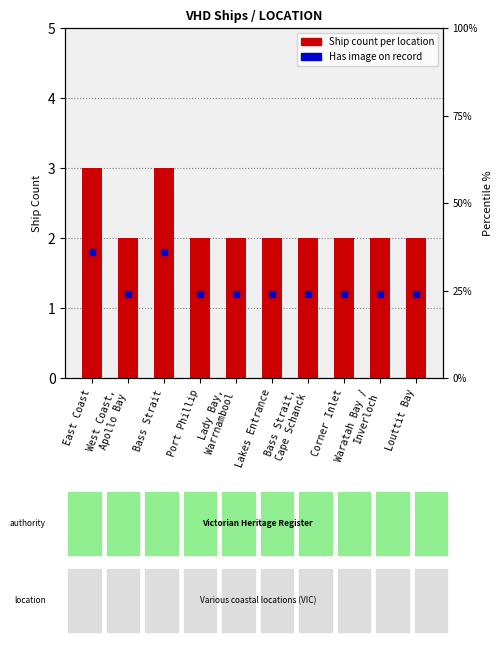

What is the value of the 8th bar from the left?

2